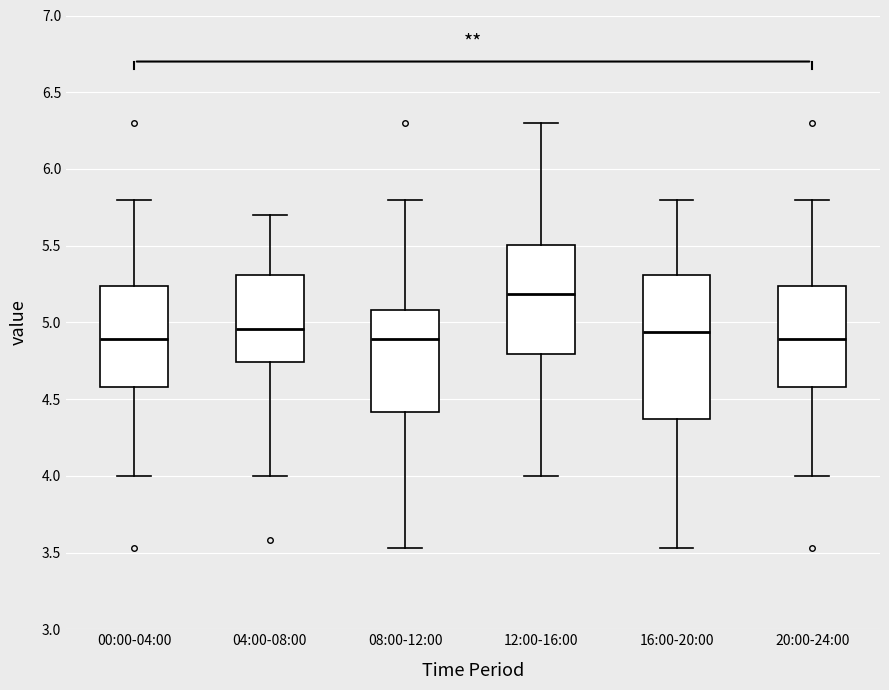

Reading left to right, read every box against the y-axis: the position of its median line, the range the box covers, and the ends of its whiskers. The values are not printed on the chart, so give them approximately, as read against the axis.

00:00-04:00: median 4.90, box 4.60 to 5.25, whiskers 4.00 to 5.80
04:00-08:00: median 4.95, box 4.75 to 5.30, whiskers 4.00 to 5.70
08:00-12:00: median 4.90, box 4.40 to 5.10, whiskers 3.55 to 5.80
12:00-16:00: median 5.20, box 4.80 to 5.50, whiskers 4.00 to 6.30
16:00-20:00: median 4.95, box 4.35 to 5.30, whiskers 3.55 to 5.80
20:00-24:00: median 4.90, box 4.60 to 5.25, whiskers 4.00 to 5.80